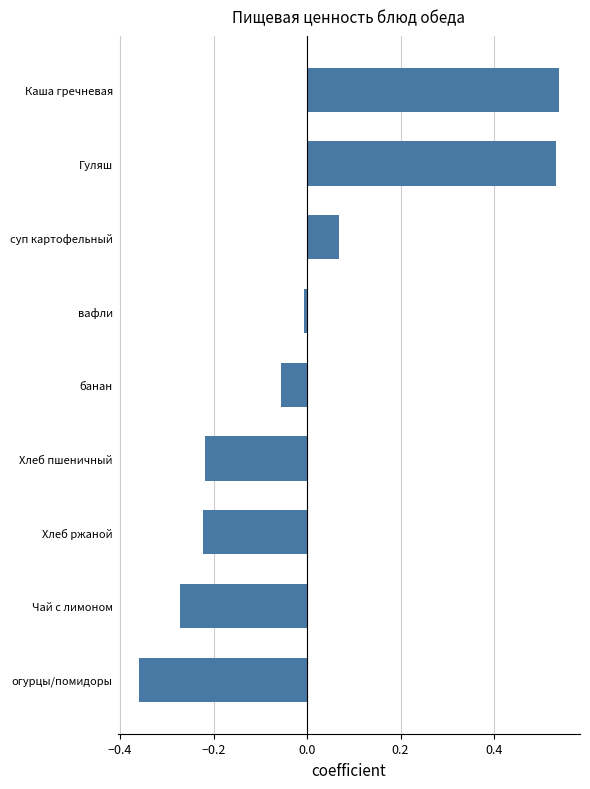

The chart shows a value of -0.0 at вафли. True or false?

True